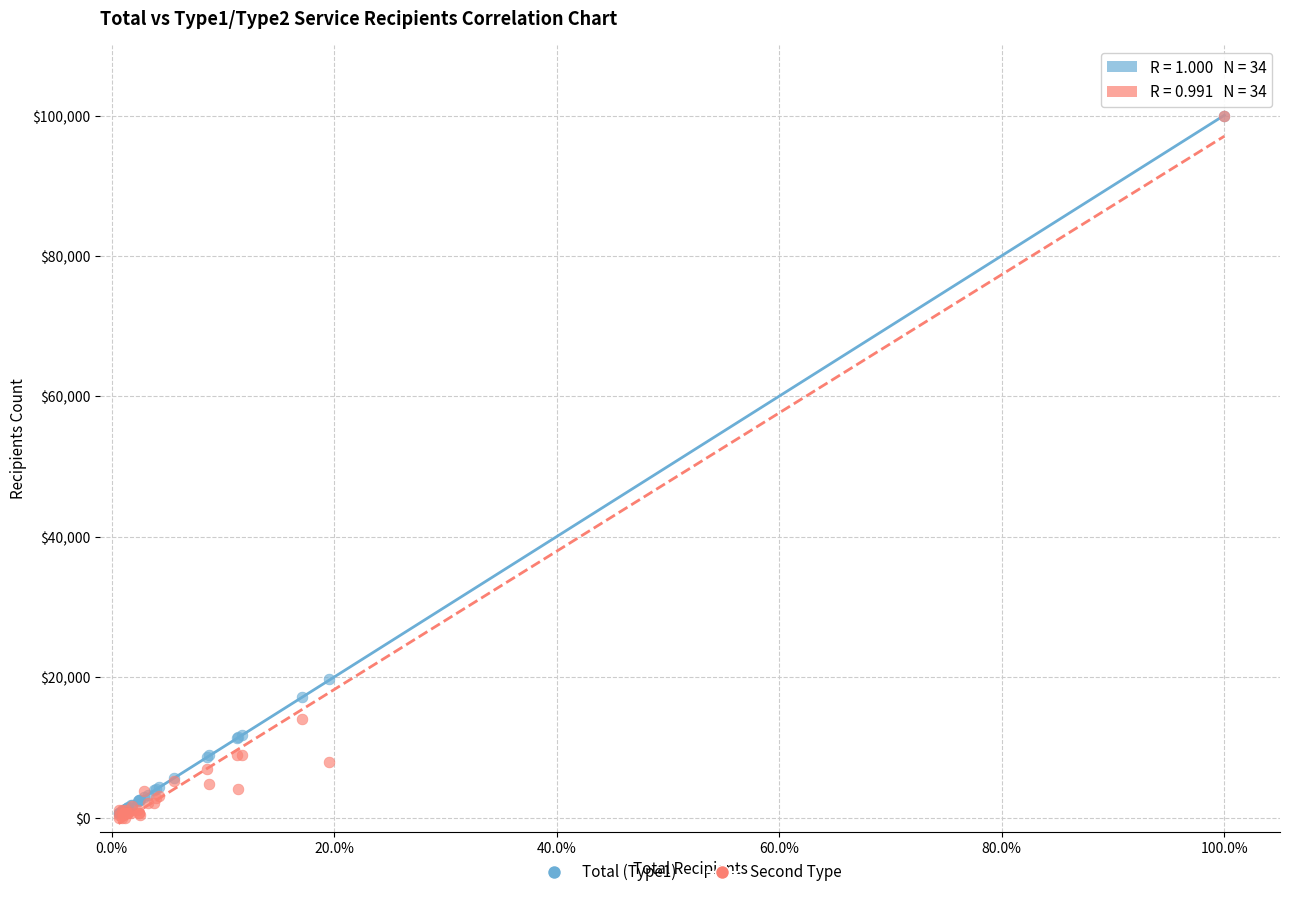

Across all series, what Y value is closest to 50000?

19760.5